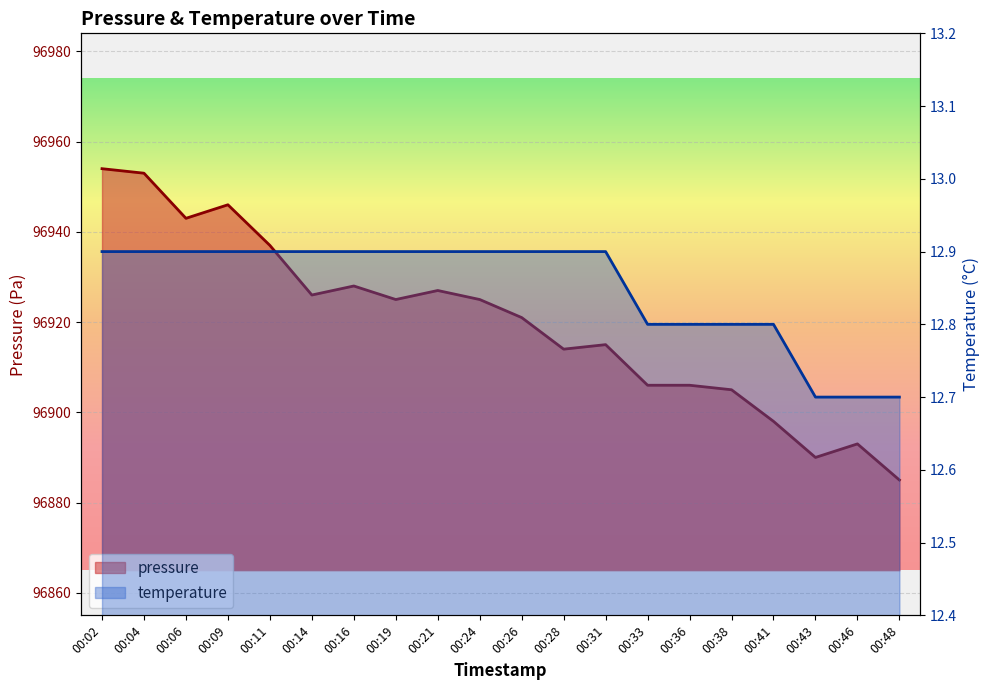

What is the total value across all series at 00:28?

96926.9